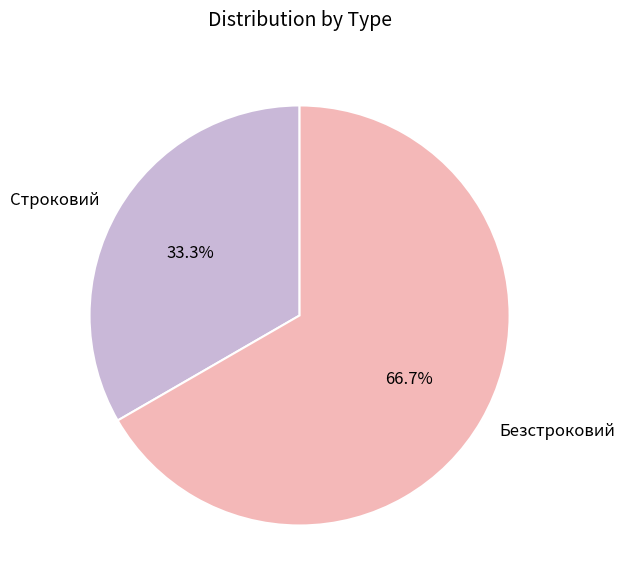

Is it true that Строковий is 21% of the pie?

False